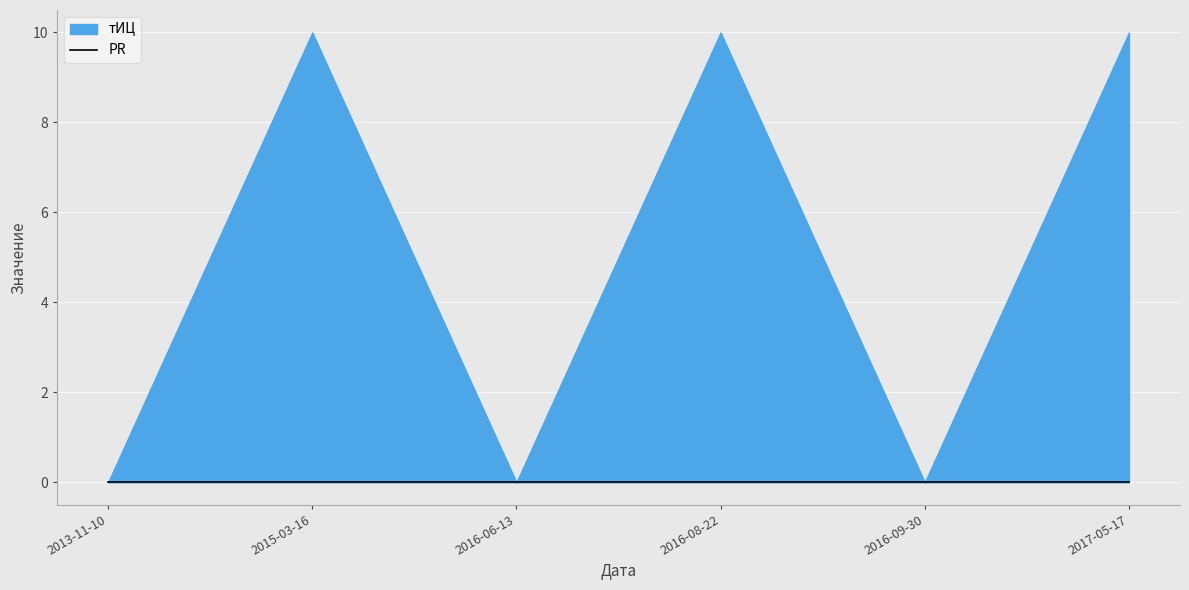

At which label does PR reach its peak?

2013-11-10